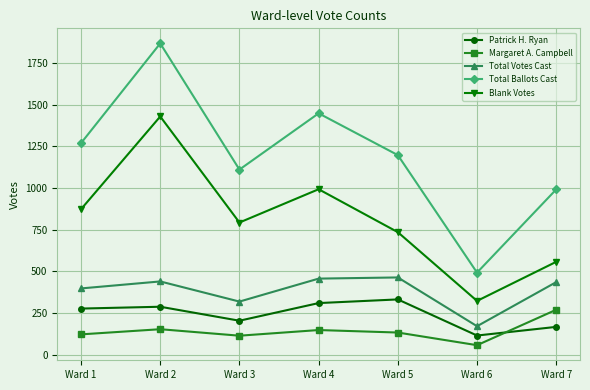

True or false: Blank Votes has more than 2 points higher than both neighbors.

False